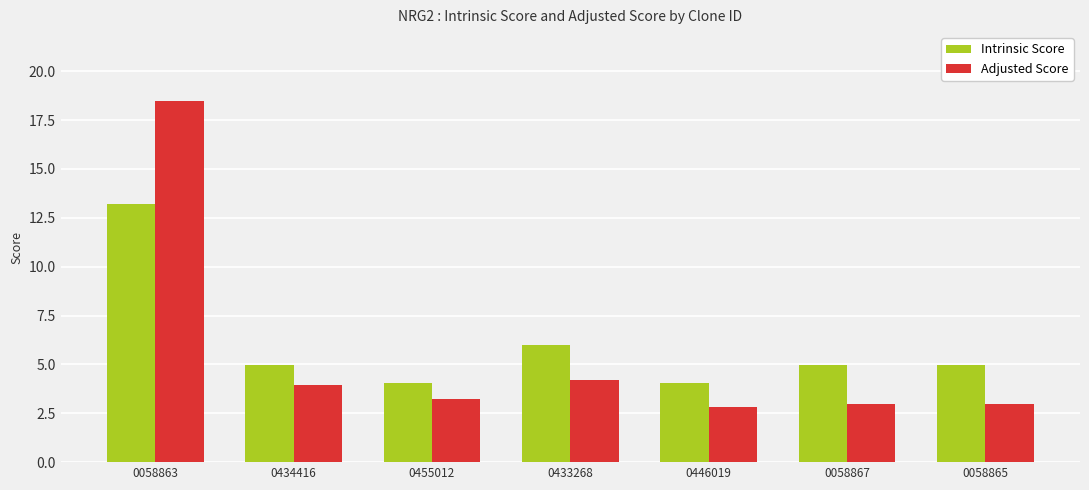

Which category has the highest value across all series?

0058863